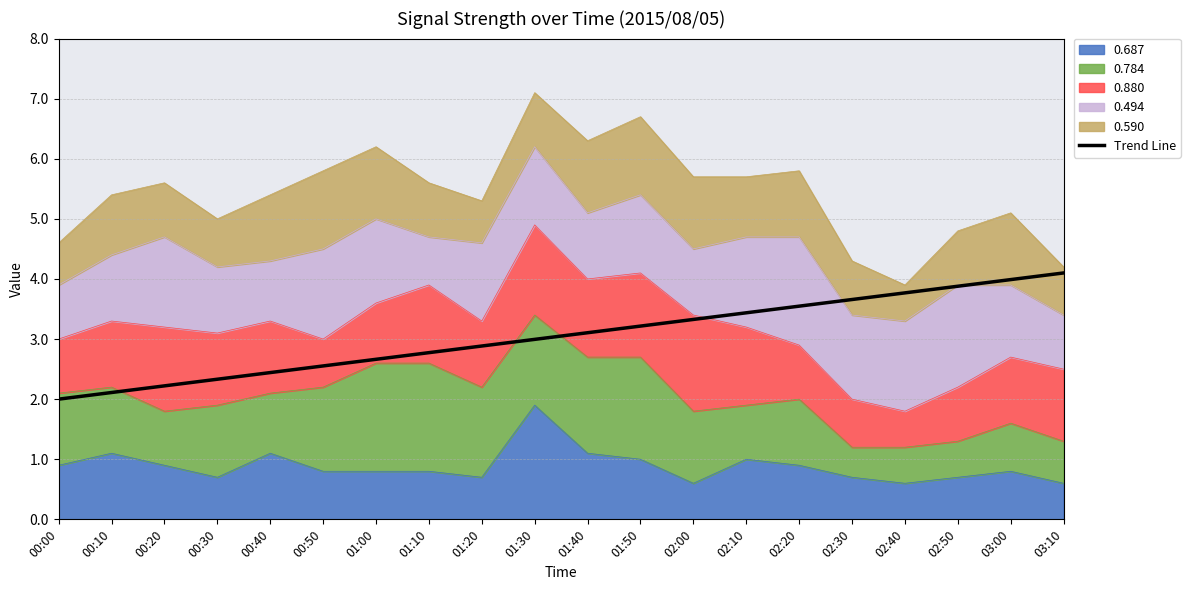

How many values are below 3?

10